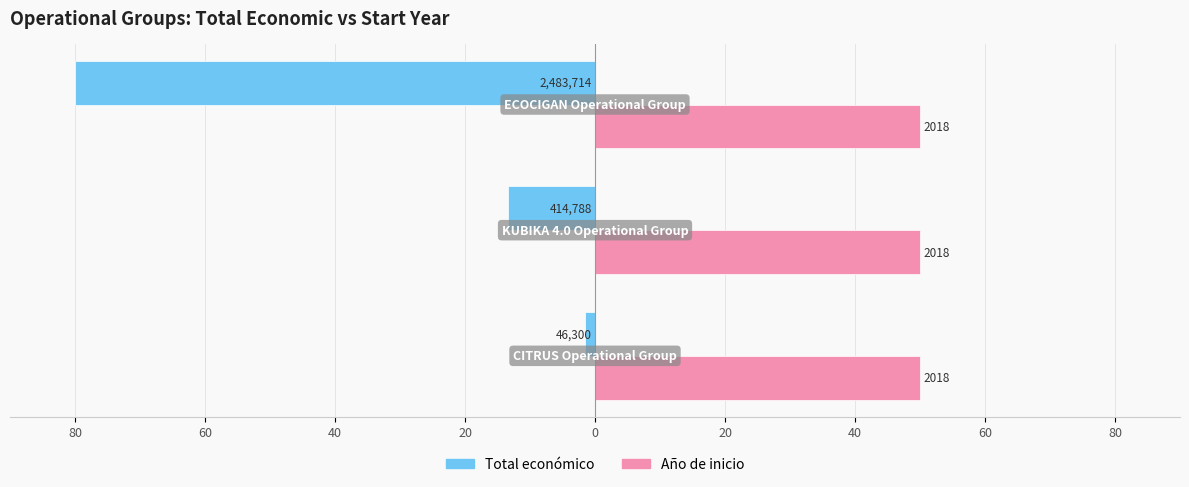

What are all the series names shown in the legend?

Total económico, Año de inicio